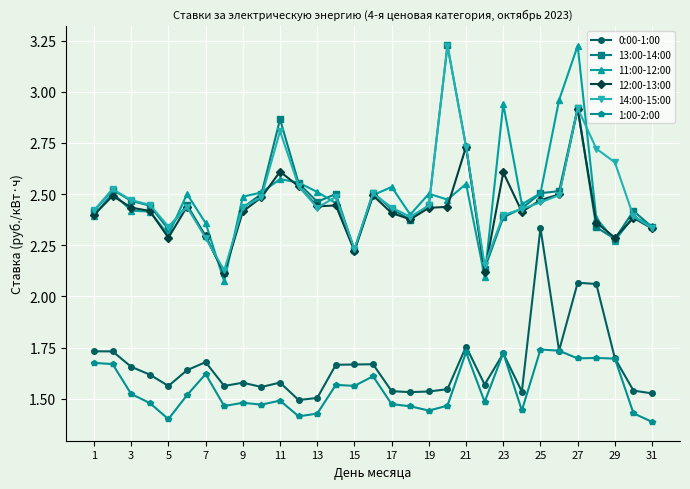

True or false: 0:00-1:00 has more than 2 interior local peaks.

True